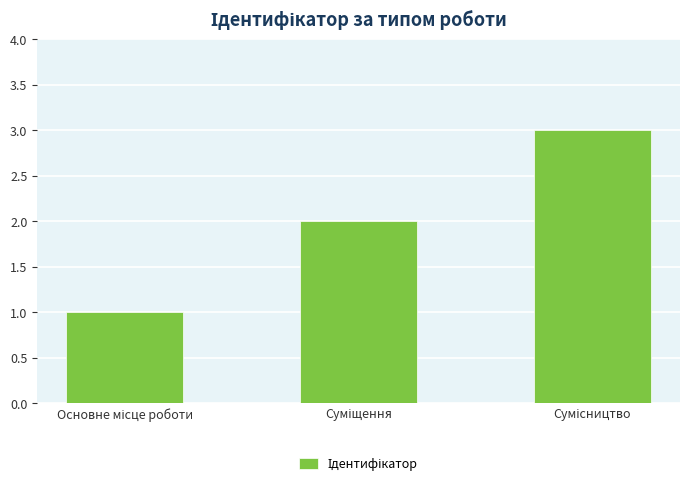

What is the greatest value displayed?

3